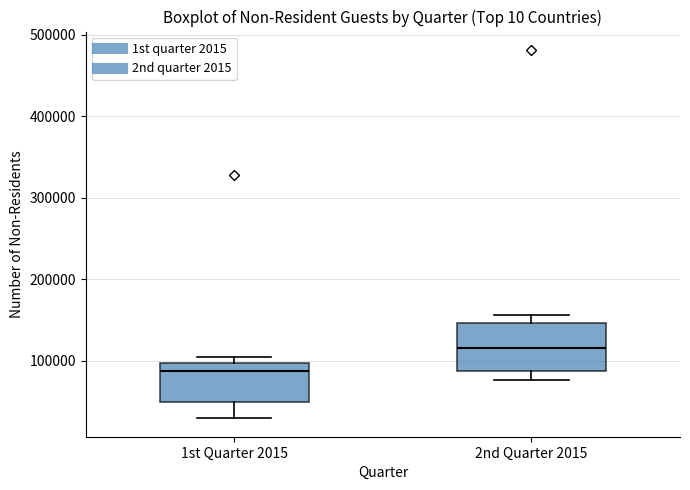

Reading left to right, read every box against the y-axis: the position of its median line, the range the box covers, and the ends of its whiskers. The values are not printed on the chart, so give them approximately, as read against the axis.

1st Quarter 2015: median 90000, box 50000 to 100000, whiskers 30000 to 100000 (just above the box's upper edge)
2nd Quarter 2015: median 120000, box 90000 to 150000, whiskers 80000 to 160000